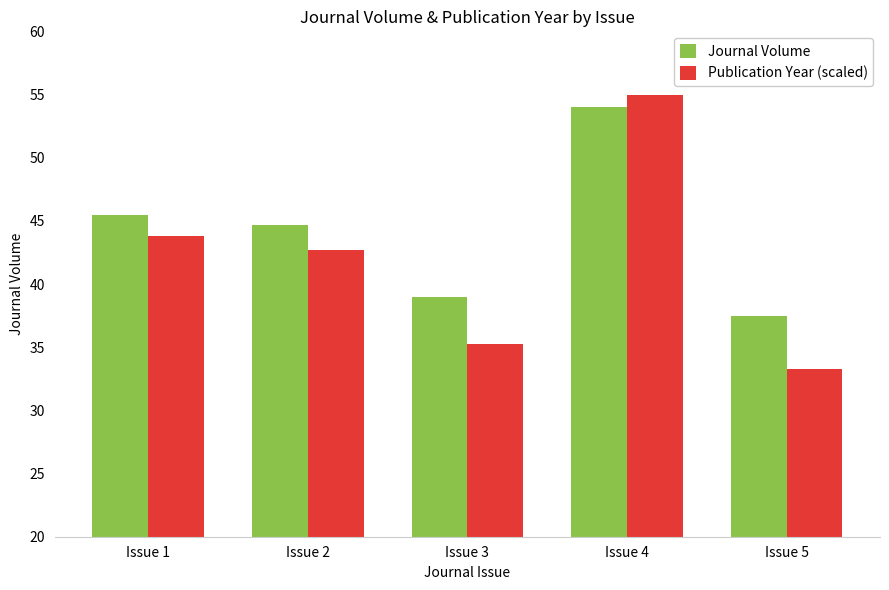

What are all the series names shown in the legend?

Journal Volume, Publication Year (scaled)